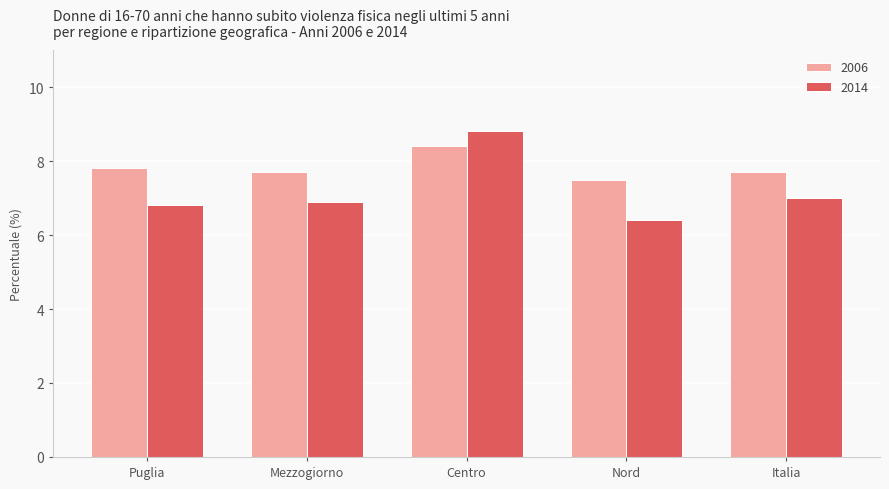

The value of 2014 at Italia is 11.9. True or false?

False